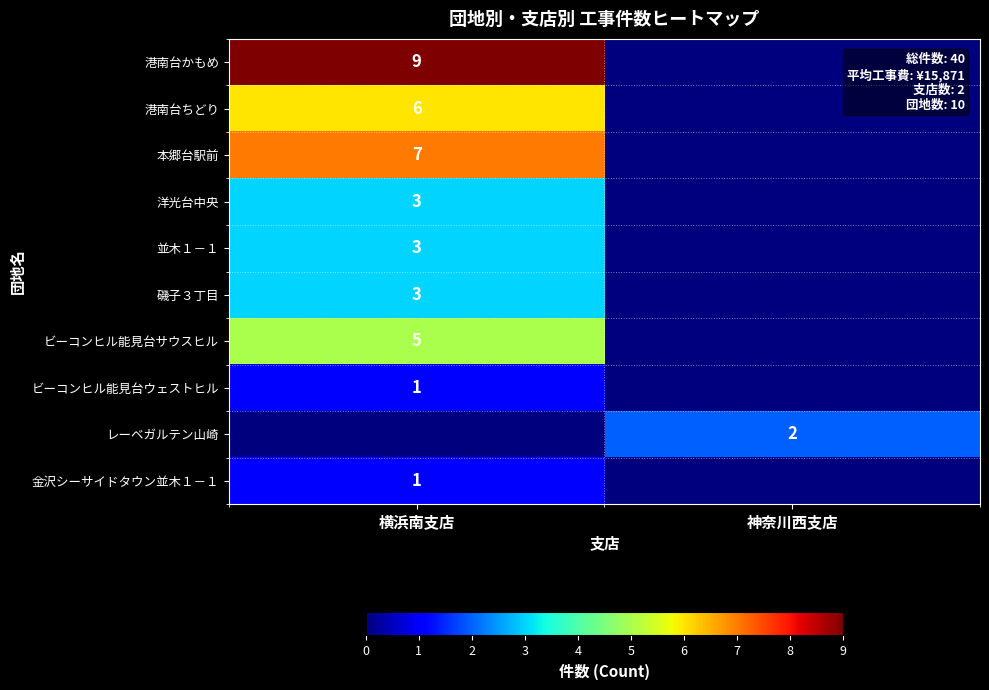

Is it true that 洋光台中央 equals 3 at 横浜南支店?

True